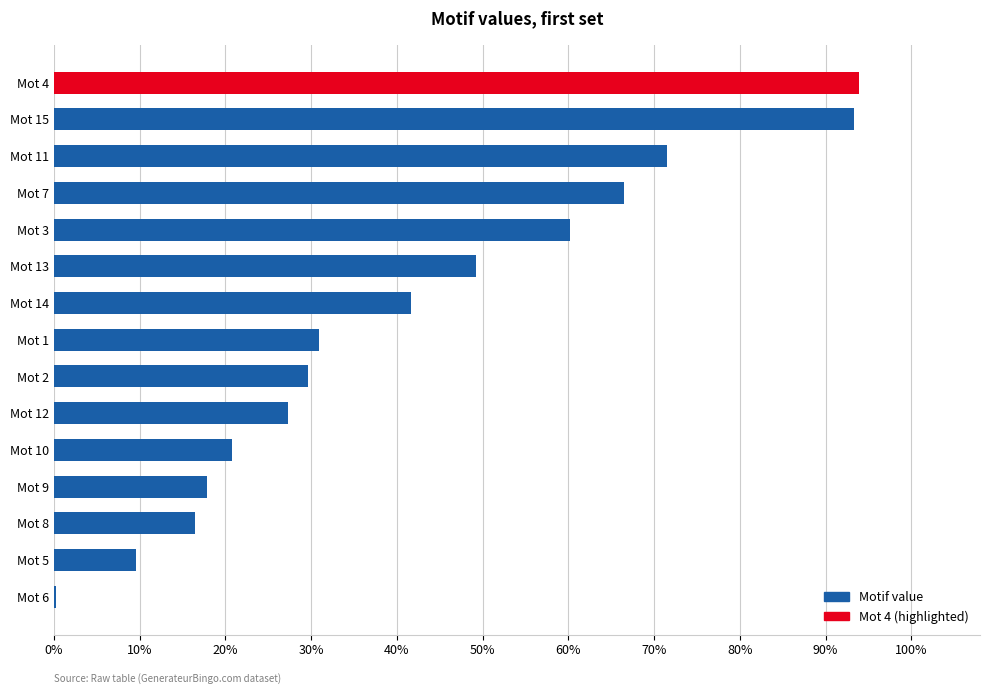

Are the bars horizontal?

Yes